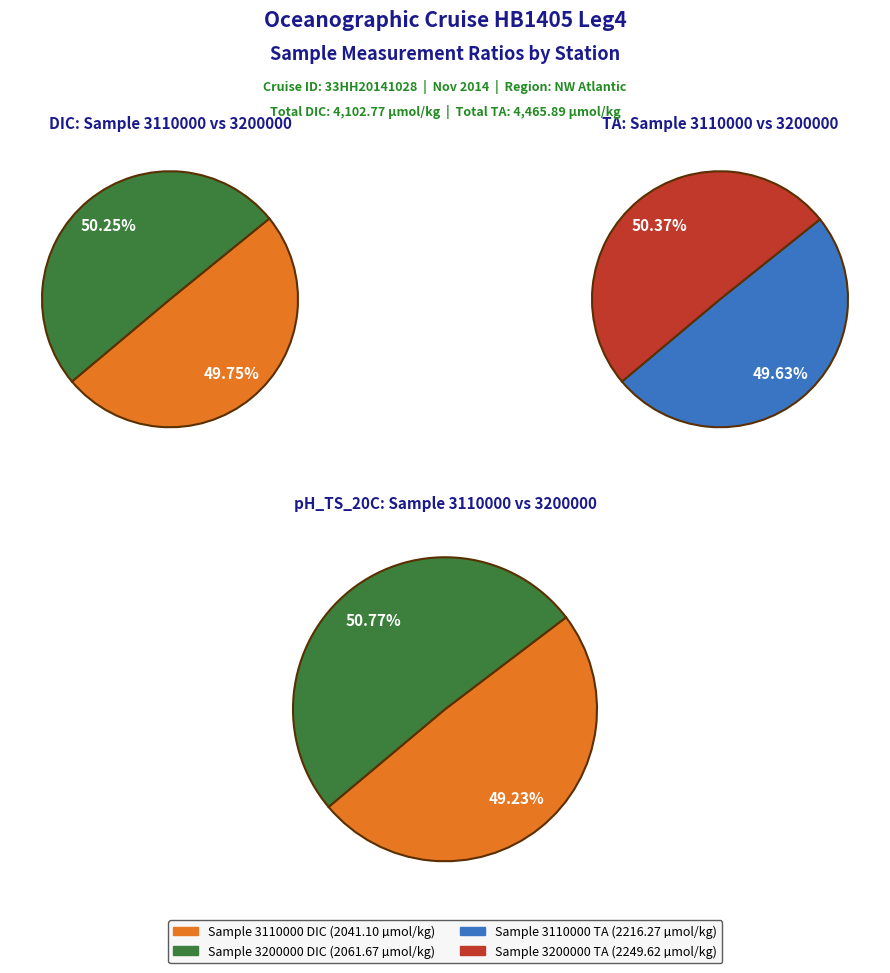

What is the largest slice in the pie chart?

3200000